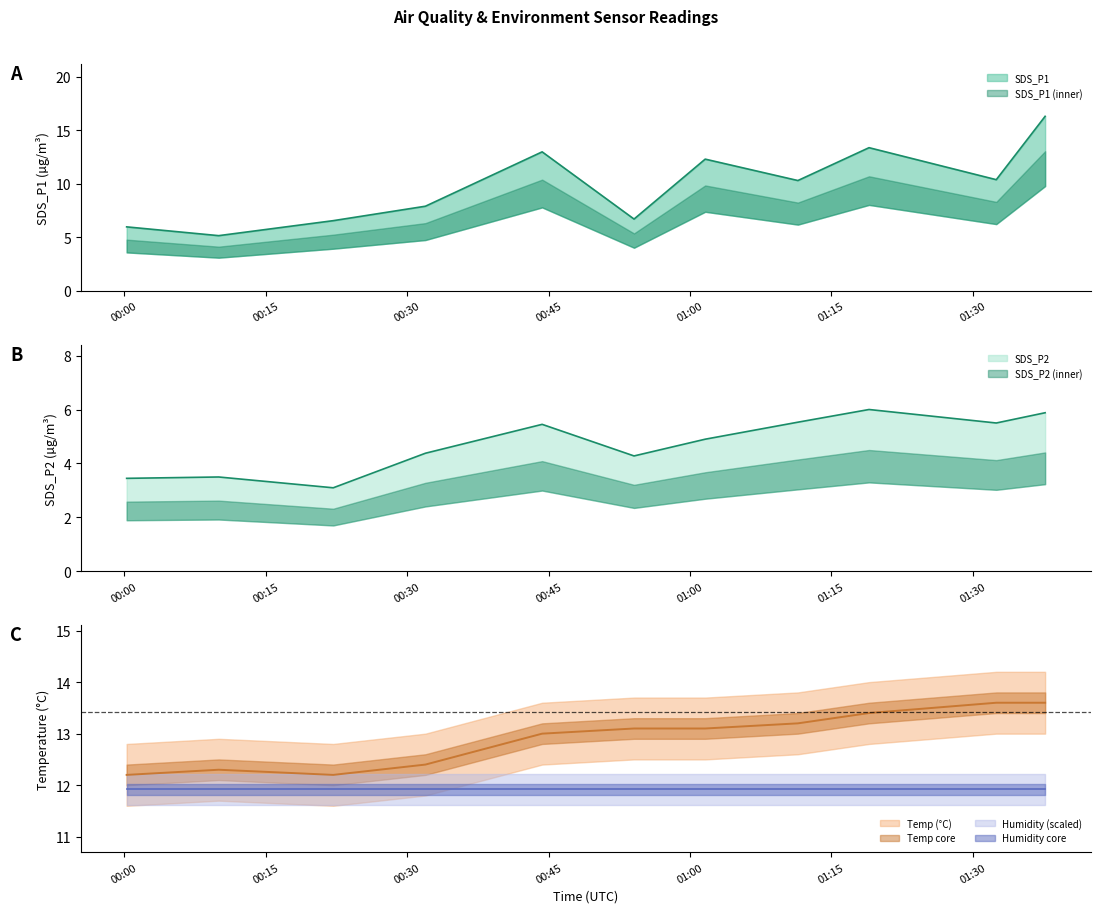

What is the difference between the highest and lowest values at 00:40?

7.5